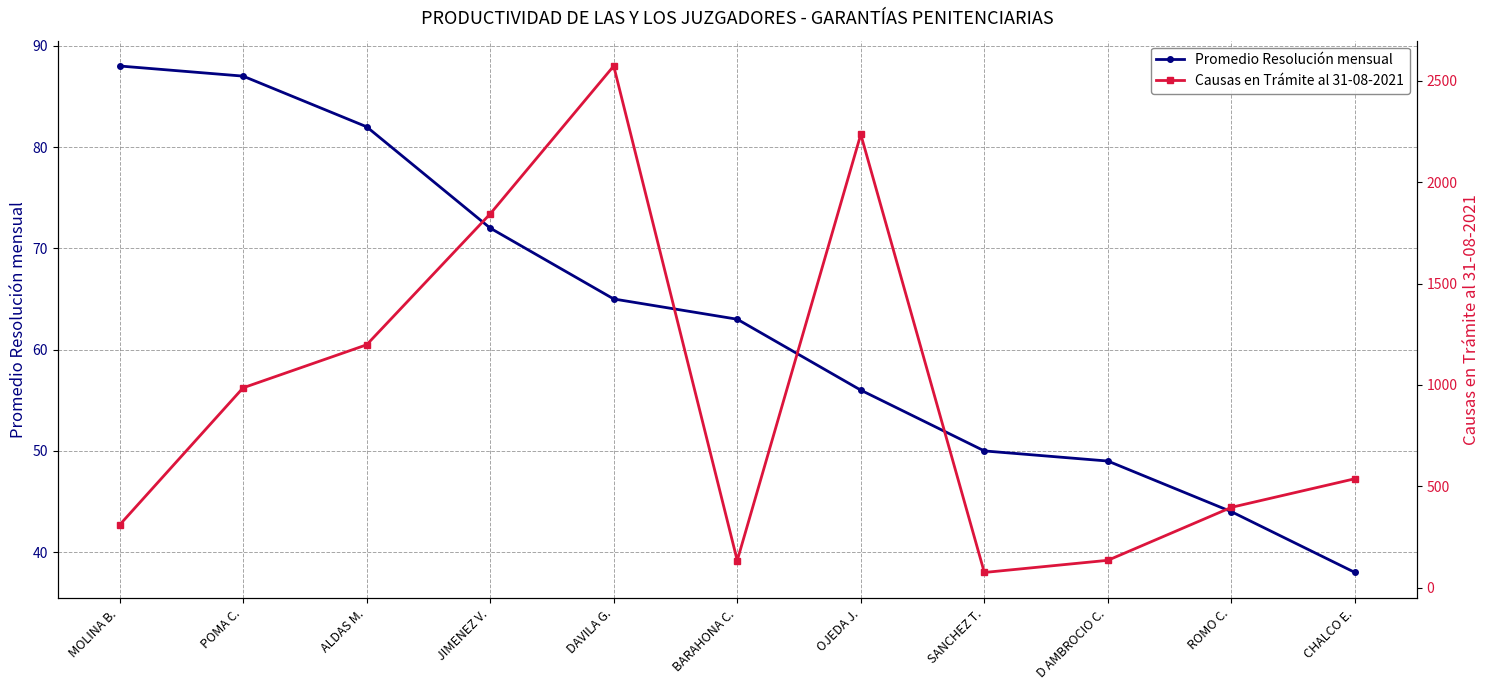

What is the label of the 10th point from the right?

POMA C.